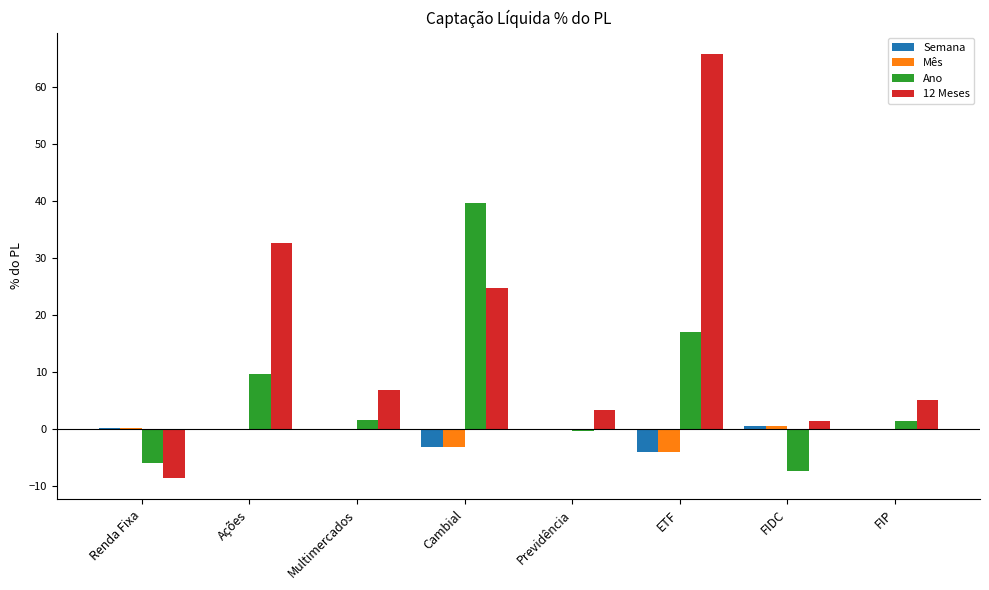

At which label is Ano closest to 16?

ETF